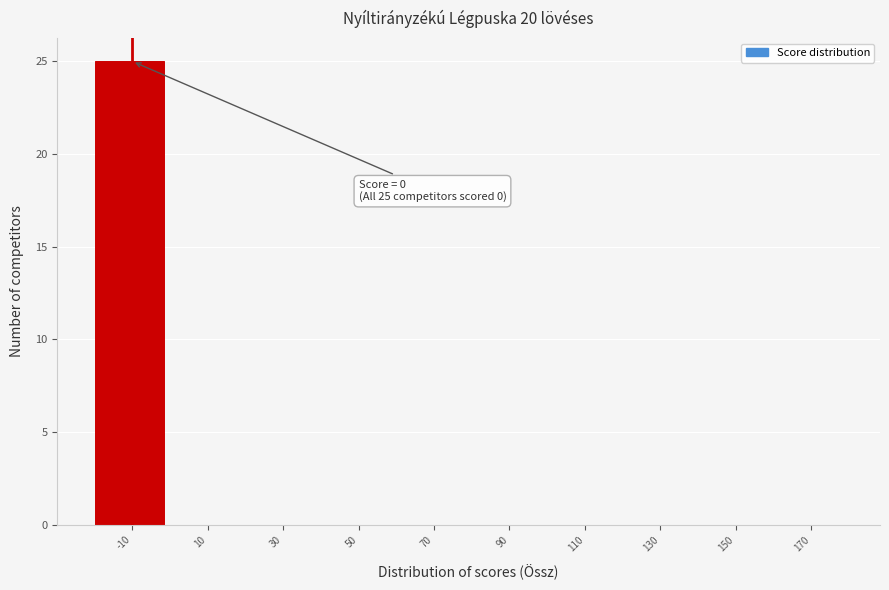

Reading left to right, transcribe all the data shown in this chart.

-10=25	10=0	30=0	50=0	70=0	90=0	110=0	130=0	150=0	170=0